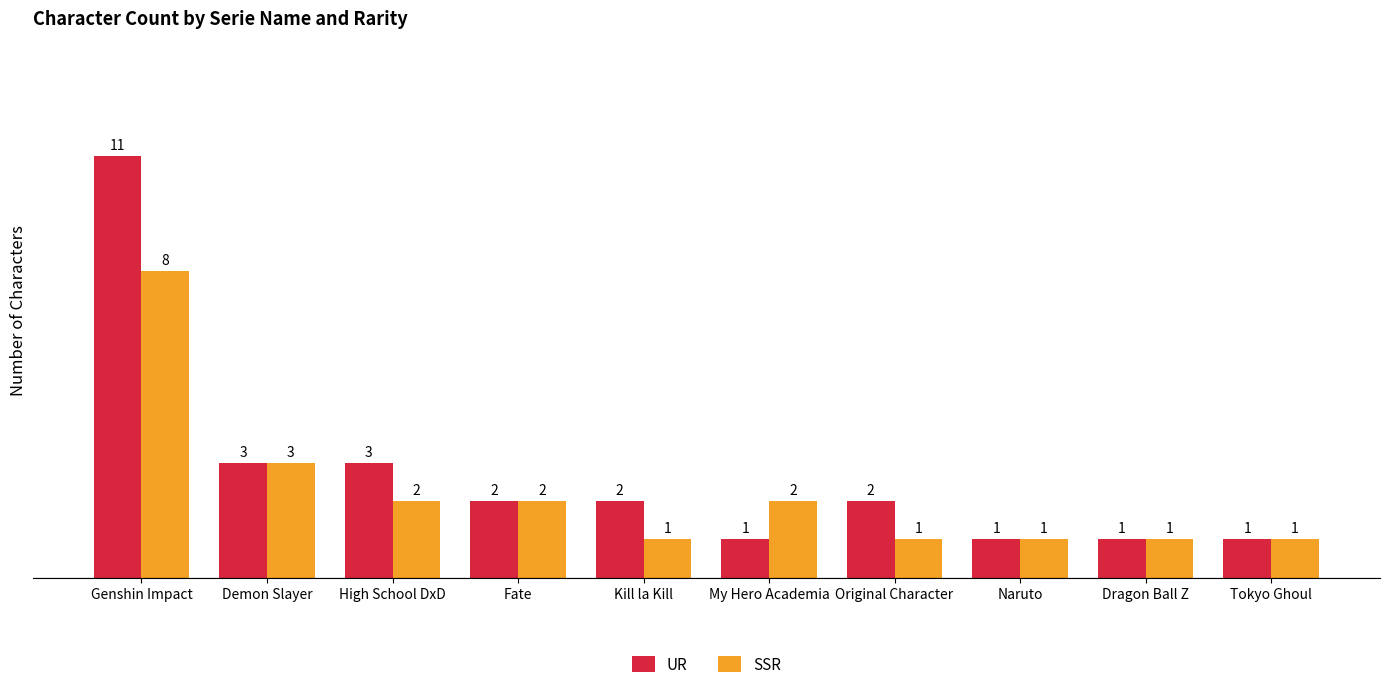

What position from the right is Genshin Impact?

10